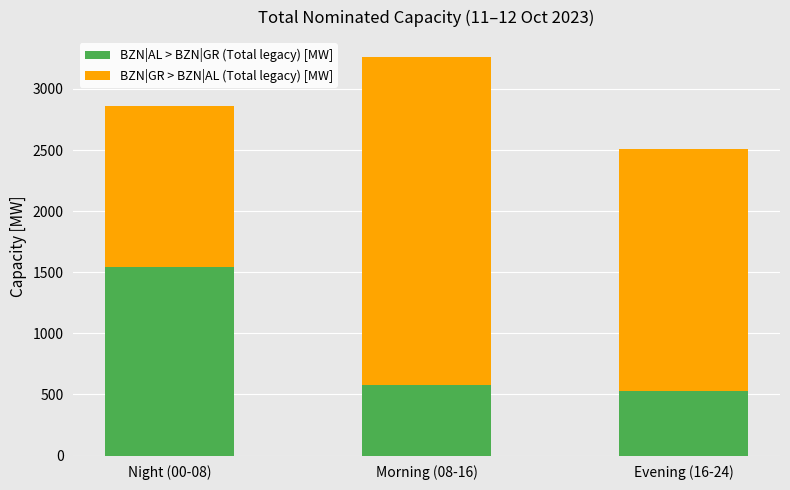

What is the total value across all series at Morning (08-16)?

3261